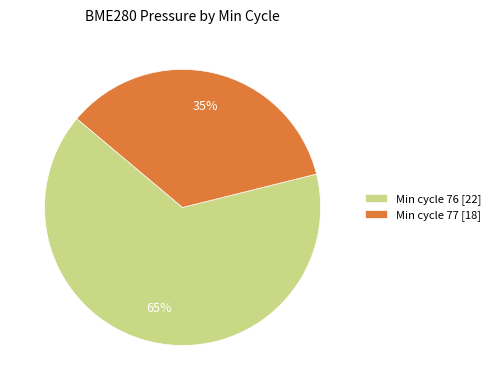

Which slice is the largest?

Min cycle 76 [22]